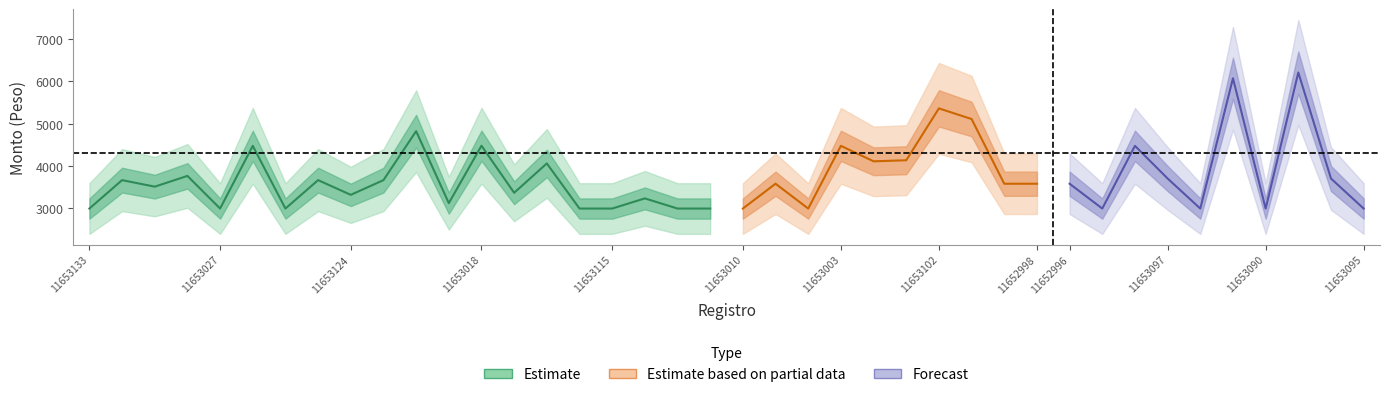

Reading left to right, transcribe all the data shown in this chart.

Monto_bruto: 2995	3667	3513	3767	2995	4478	2995	3667	3319	3667	4825	3123	4481	3368	4062	2995	2995	3235	2995	2995	2995	3582	2995	4478	4112	4137	5364	5112	3582	3582	3582	2995	4478	3705	2995	6076	2995	6213	3705	2995
Monto_neto: 2995	3667	3513	3767	2995	4478	2995	3667	3319	3667	4825	3123	4481	3368	4062	2995	2995	3235	2995	2995	2995	3582	2995	4478	4112	4137	5364	5112	3582	3582	3582	2995	4478	3705	2995	6076	2995	6213	3705	2995